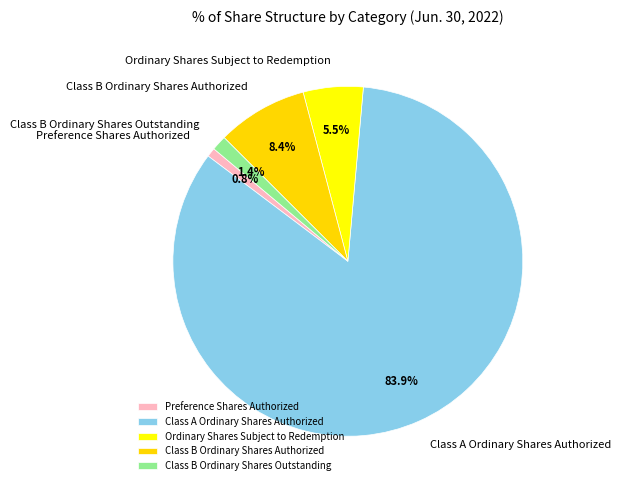

Which has a higher value, Class B Ordinary Shares Authorized or Preference Shares Authorized?

Class B Ordinary Shares Authorized